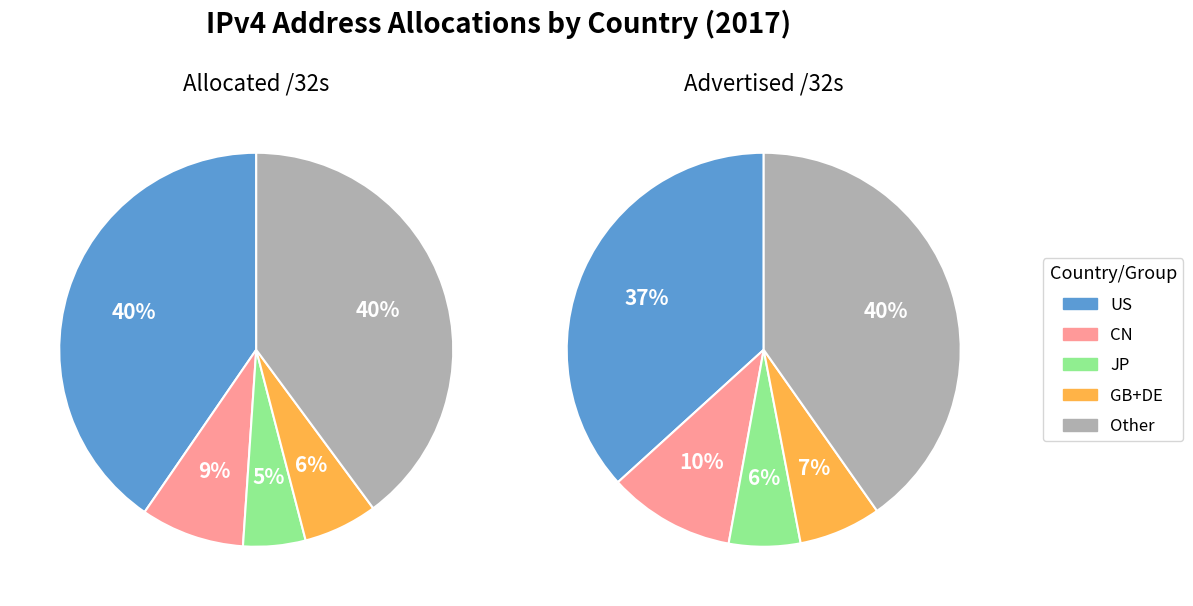

Approximately how many times larger is the value at Other compared to CN?

3.8